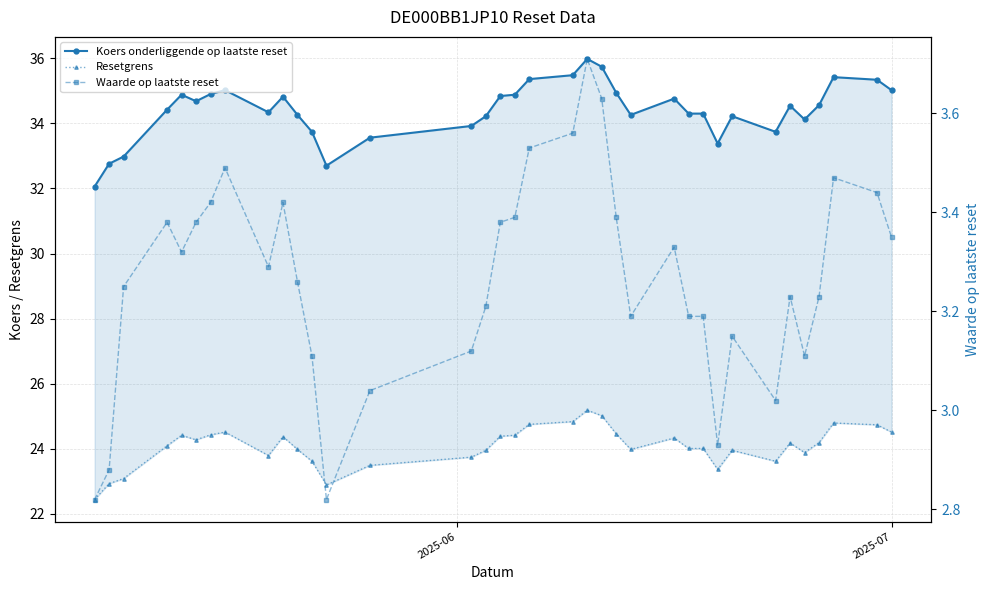

True or false: Waarde op laatste reset and Koers onderliggende op laatste reset intersect in this chart.

False